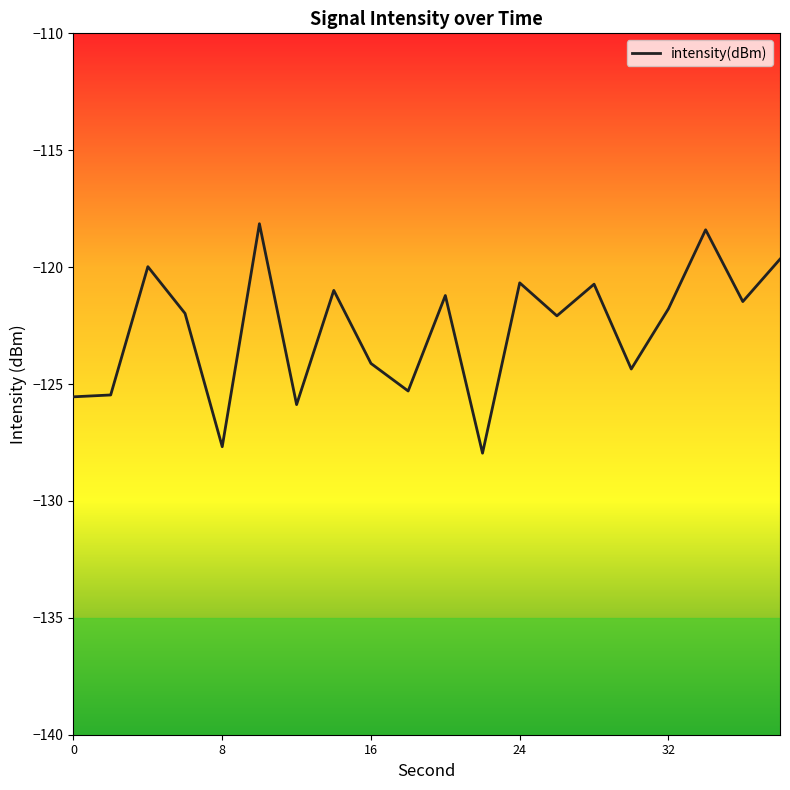

What is the difference between the maximum and minimum values?

9.8